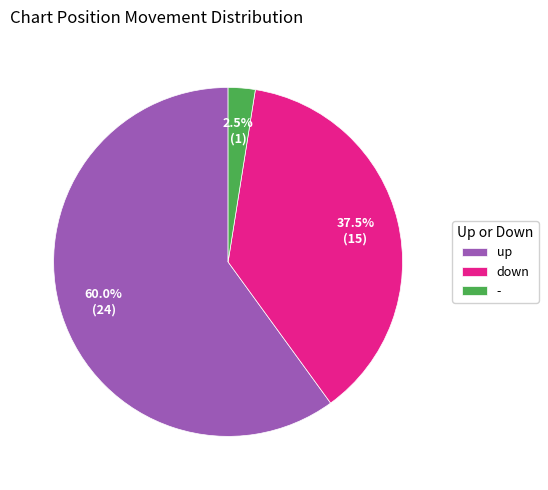

Rank the categories by value from lowest to highest.

-, down, up